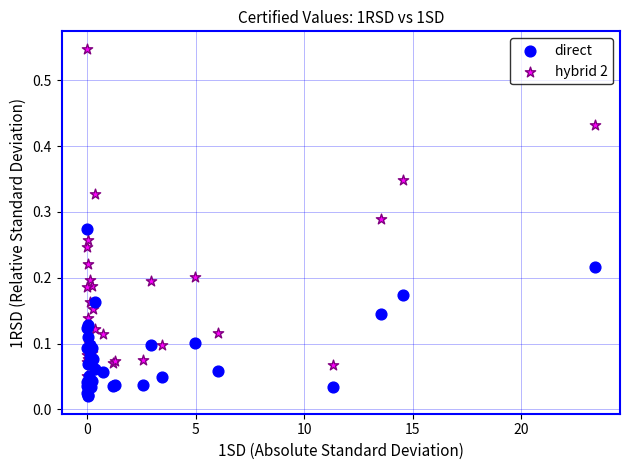

Which series contains the lowest Y value?

direct